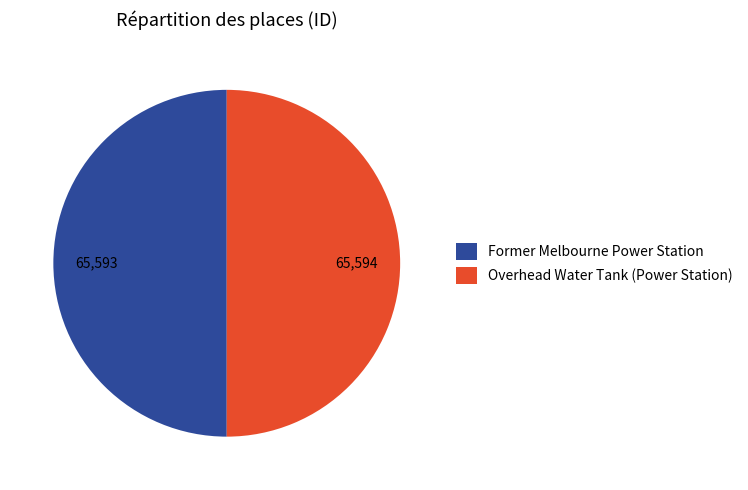

How many segments does this pie chart have?

2